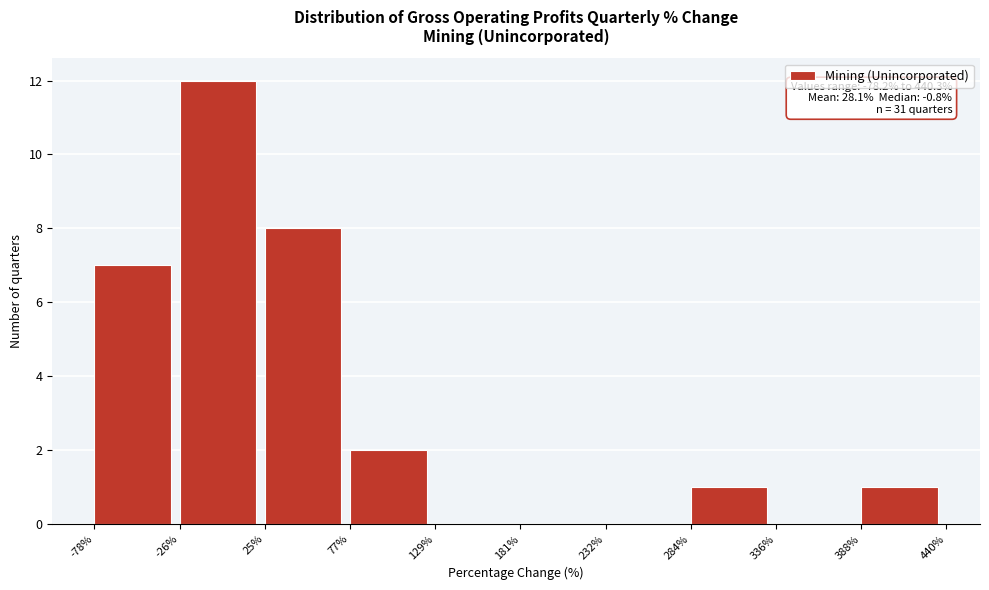

Which range on the x-axis has the tallest bar?

-26% to 25%